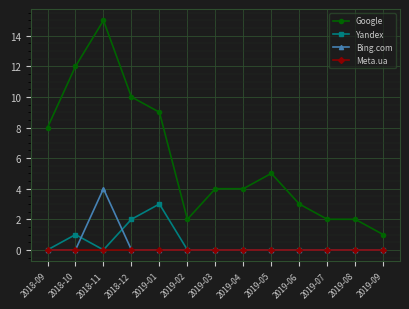

What is the label of the 13th point from the left?

2019-09